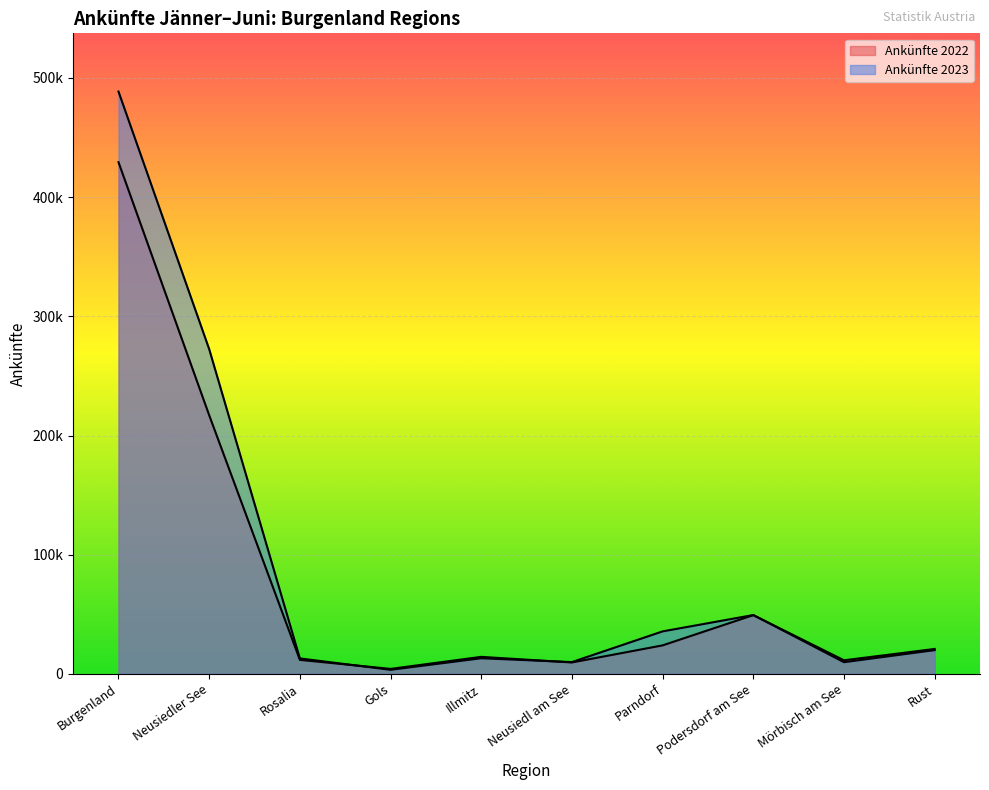

Between Podersdorf am See and Rust, which is larger?

Podersdorf am See